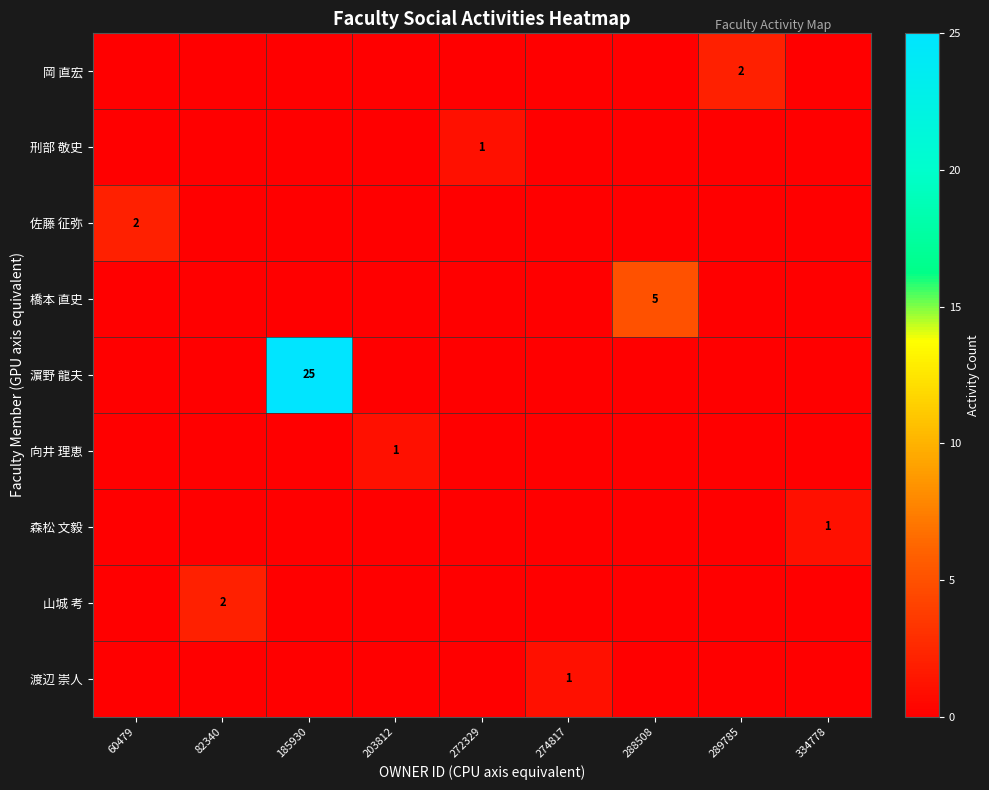

The value of 刑部 敬史 at 272329 is 1. True or false?

True